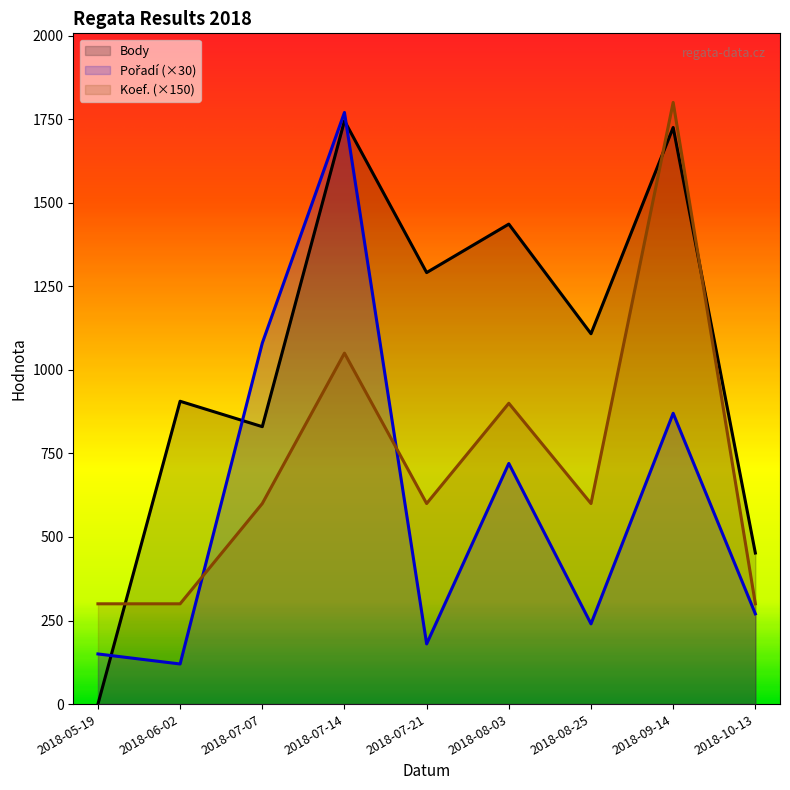

At which label does Body reach its peak?

2018-07-14